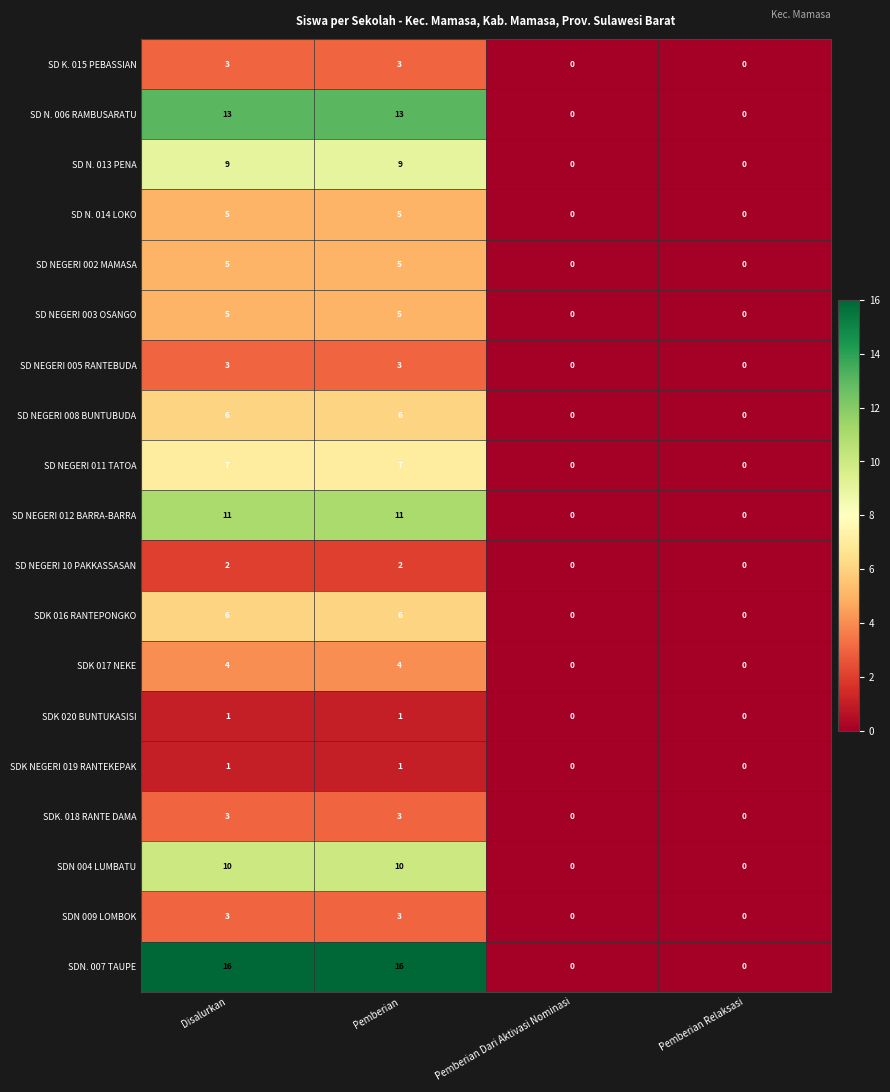

What is the difference between the highest and lowest values at Disalurkan?

15